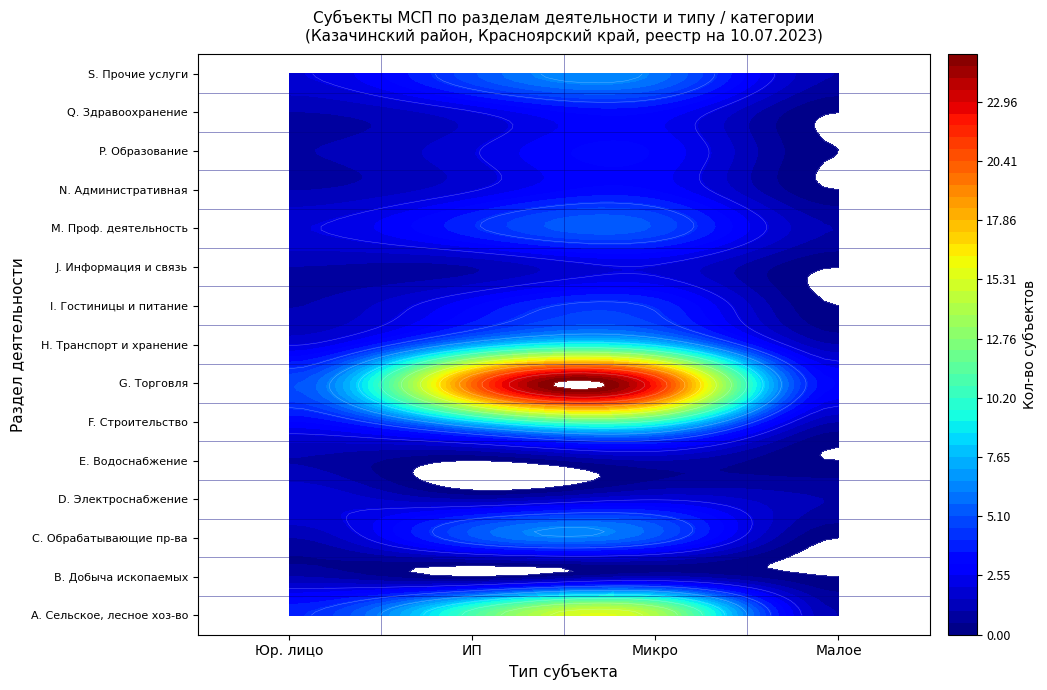

What is the sum of the Раздел H. Транспортировка и хранение values at Микропредприятие and Юридическое лицо?

10